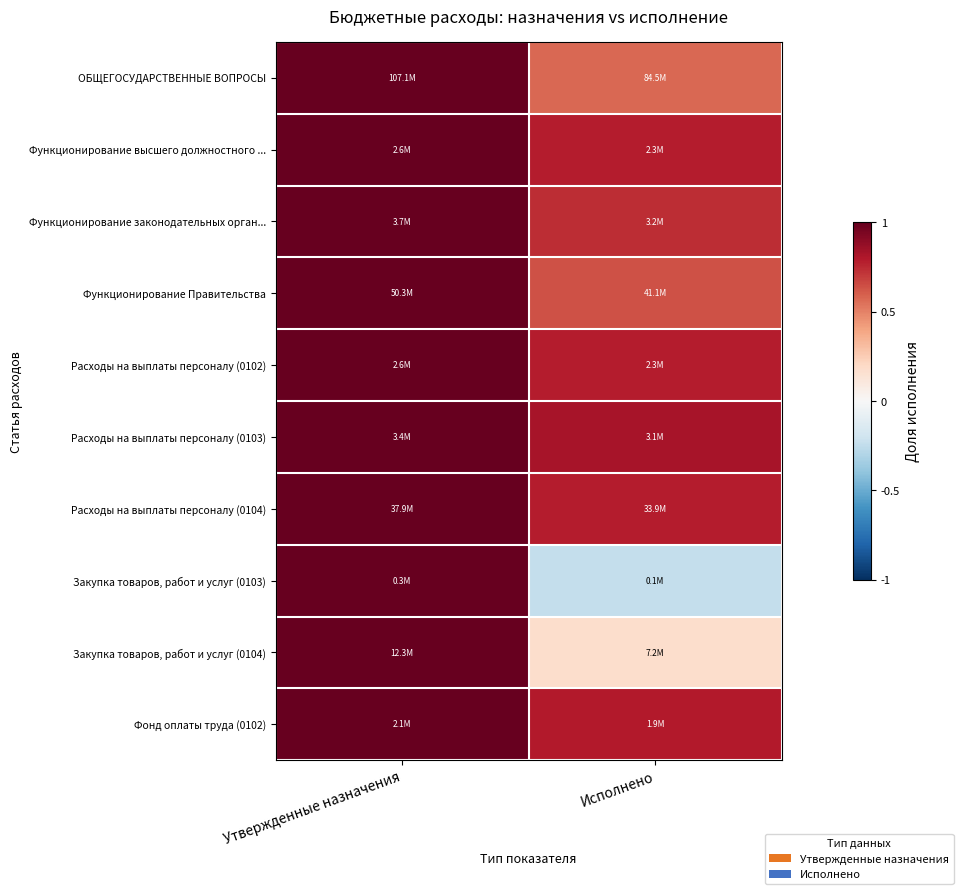

Which has a higher value, Исполнено or Утвержденные назначения?

Утвержденные назначения